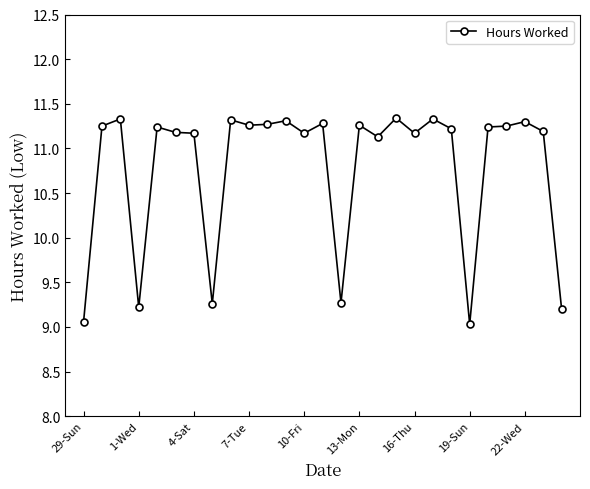

True or false: there are more than 0 points higher than both neighbors.

True